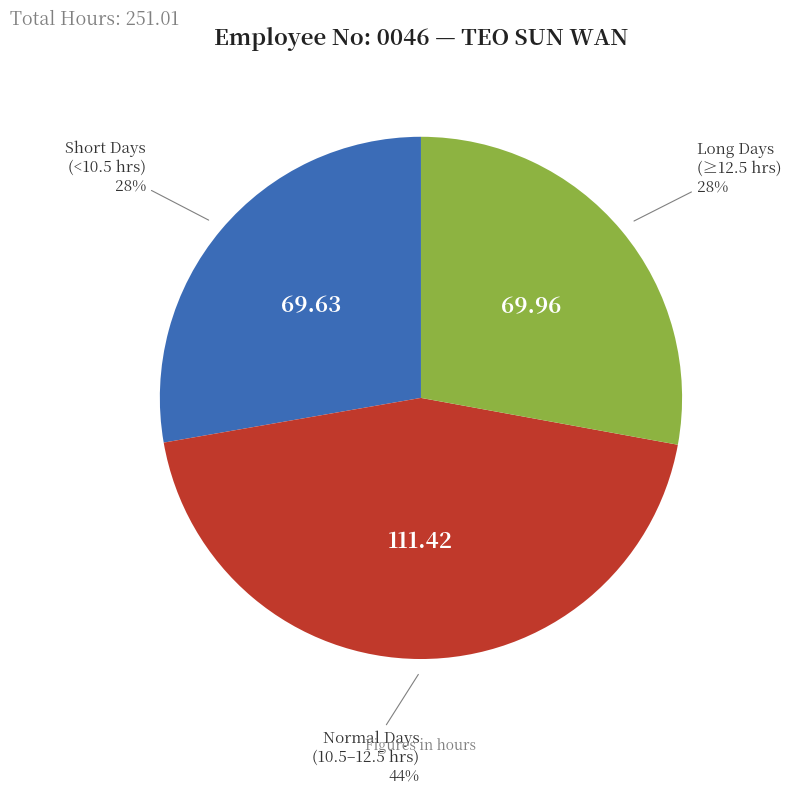

To the nearest percent, what is the average slice percentage?

33%